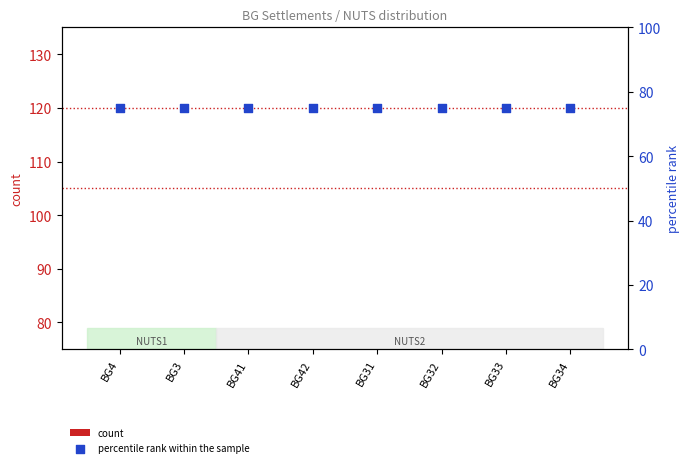

Which series has the largest Y range (max minus min)?

count